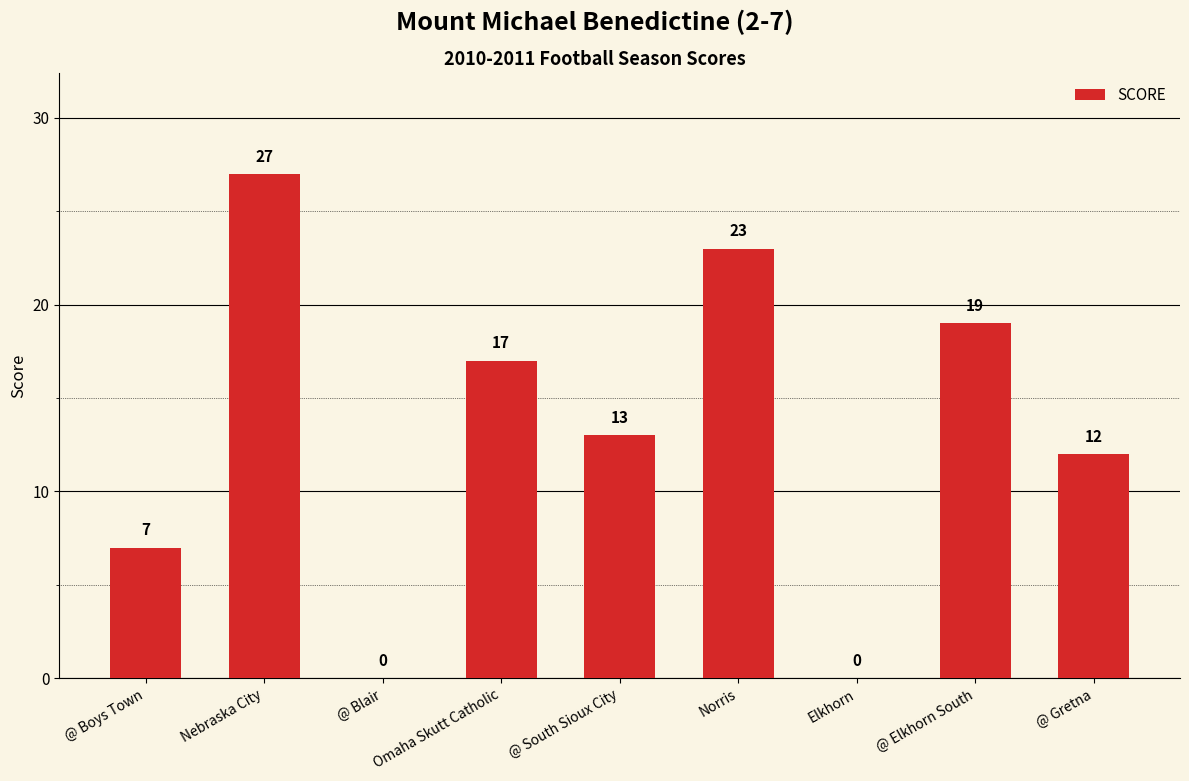

What is the greatest value displayed?

27